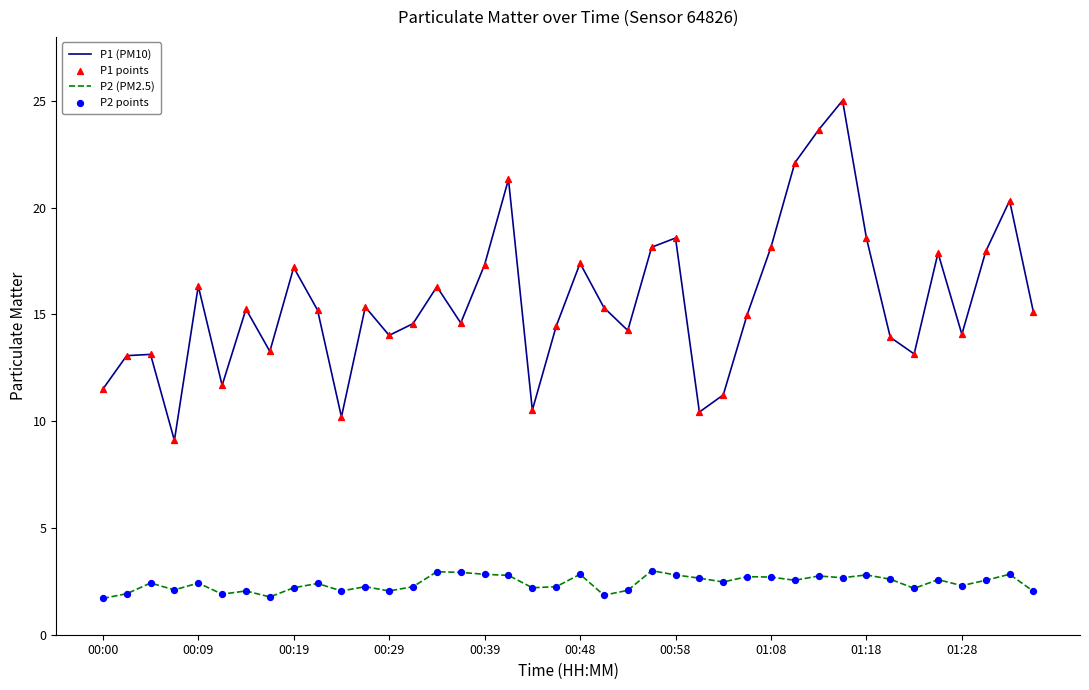

Which series has the largest total across all categories?

P1 (PM10)